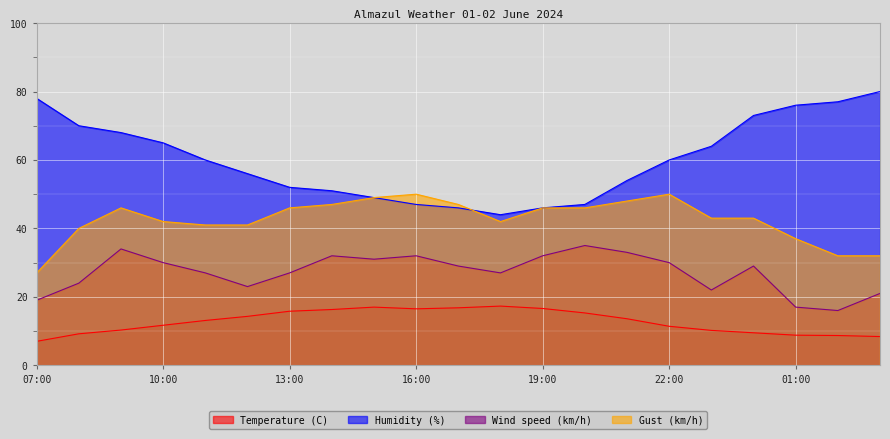

Reading right to left, what are all the values shown in this chart?

Temperature (C): 8.4	8.7	8.8	9.5	10.2	11.4	13.6	15.3	16.6	17.3	16.8	16.5	17.0	16.3	15.8	14.3	13.1	11.7	10.3	9.2	7.0
Humidity (%): 80.0	77.0	76.0	73.0	64.0	60.0	54.0	47.0	46.0	44.0	46.0	47.0	49.0	51.0	52.0	56.0	60.0	65.0	68.0	70.0	78.0
Wind speed (km/h): 21.0	16.0	17.0	29.0	22.0	30.0	33.0	35.0	32.0	27.0	29.0	32.0	31.0	32.0	27.0	23.0	27.0	30.0	34.0	24.0	19.0
Gust (km/h): 32.0	32.0	37.0	43.0	43.0	50.0	48.0	46.0	46.0	42.0	47.0	50.0	49.0	47.0	46.0	41.0	41.0	42.0	46.0	40.0	27.0